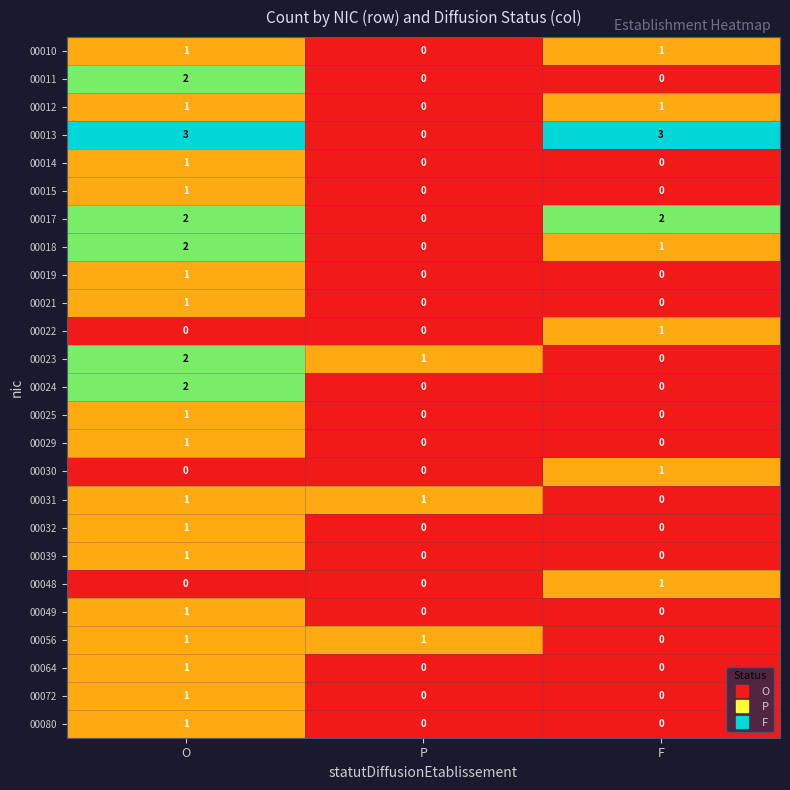

What is the total value across all series at F?

11